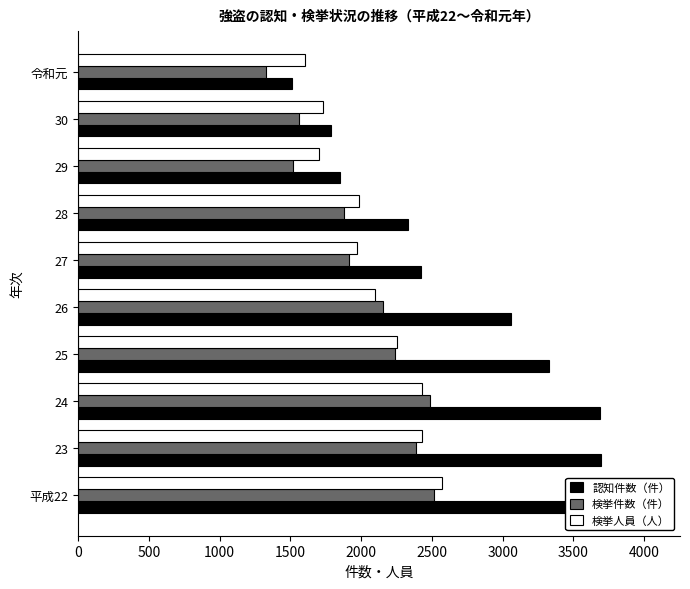

Rank the series by their maximum value, from highest to lowest.

認知件数（件）, 検挙人員（人）, 検挙件数（件）